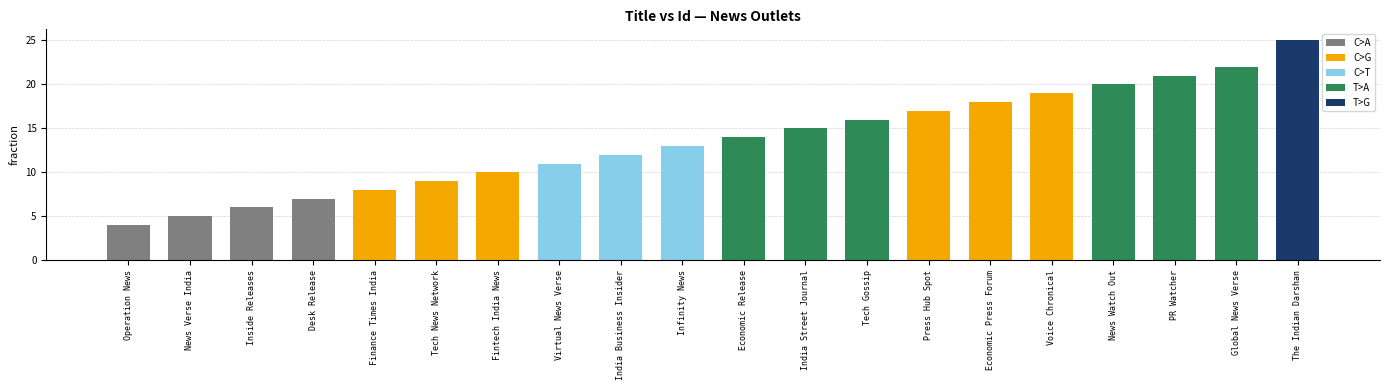

True or false: the data shows 42 at The Indian Darshan.

False